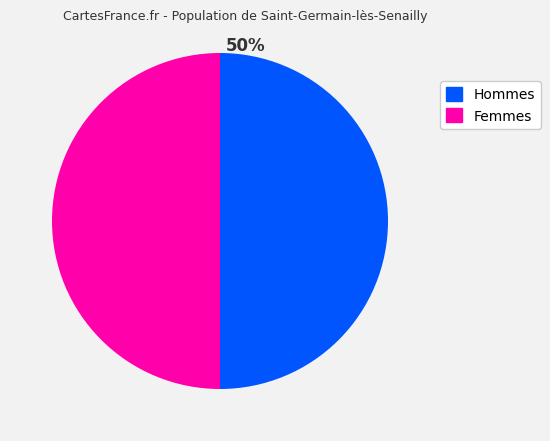

How many slices are in this pie chart?

2